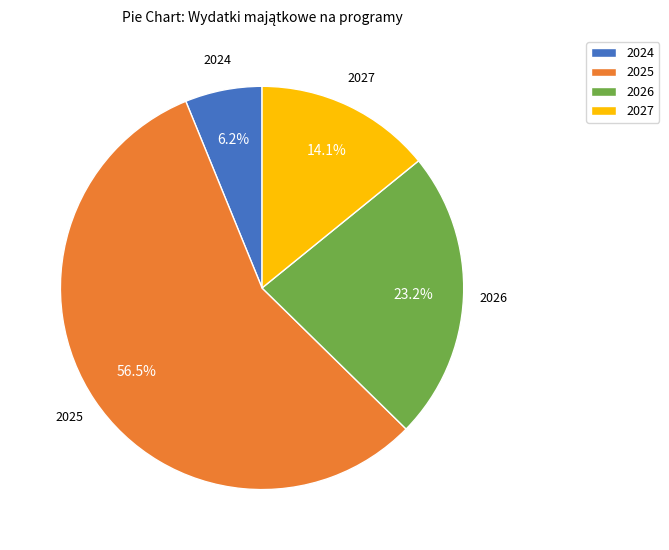

Rank the categories by value from highest to lowest.

2025, 2026, 2027, 2024